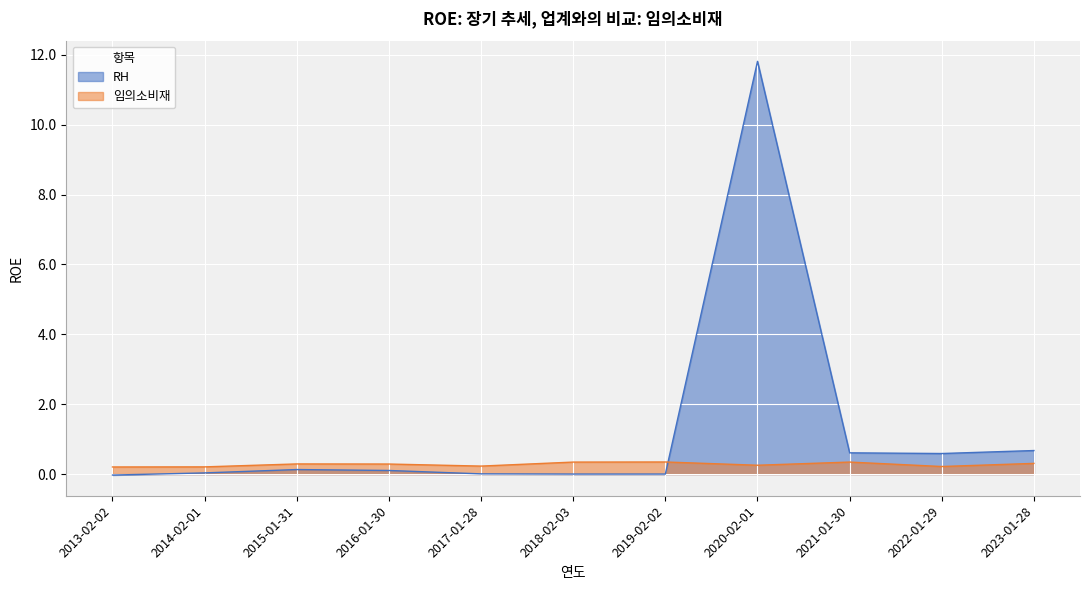

In RH, how many points are higher than both neighbors (excluding endpoints)?

2